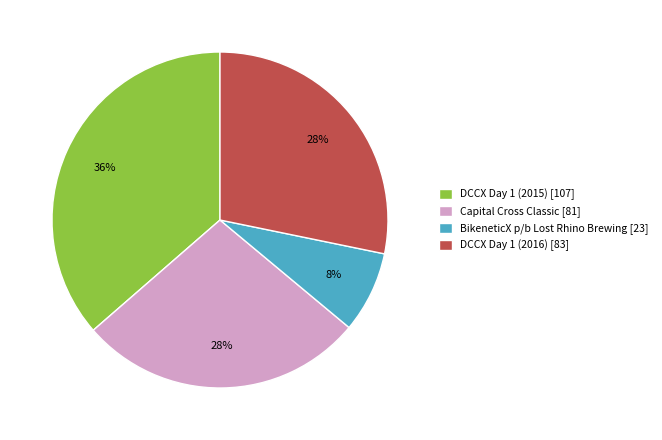

What percentage is the BikeneticX p/b Lost Rhino Brewing [23] slice, to the nearest percent?

8%